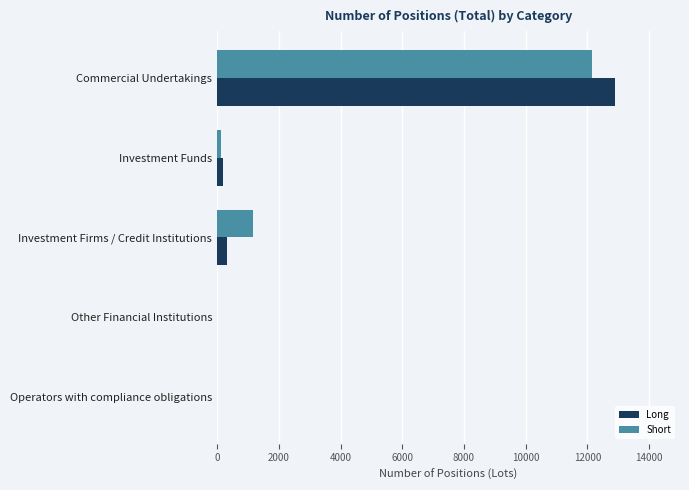

True or false: Long has a value of -7844.8 at Other Financial Institutions.

False